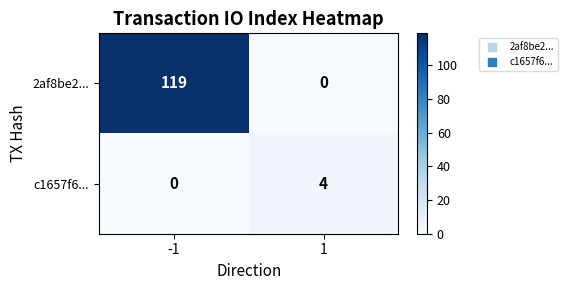

Which series has the widest spread of values?

2af8be2...